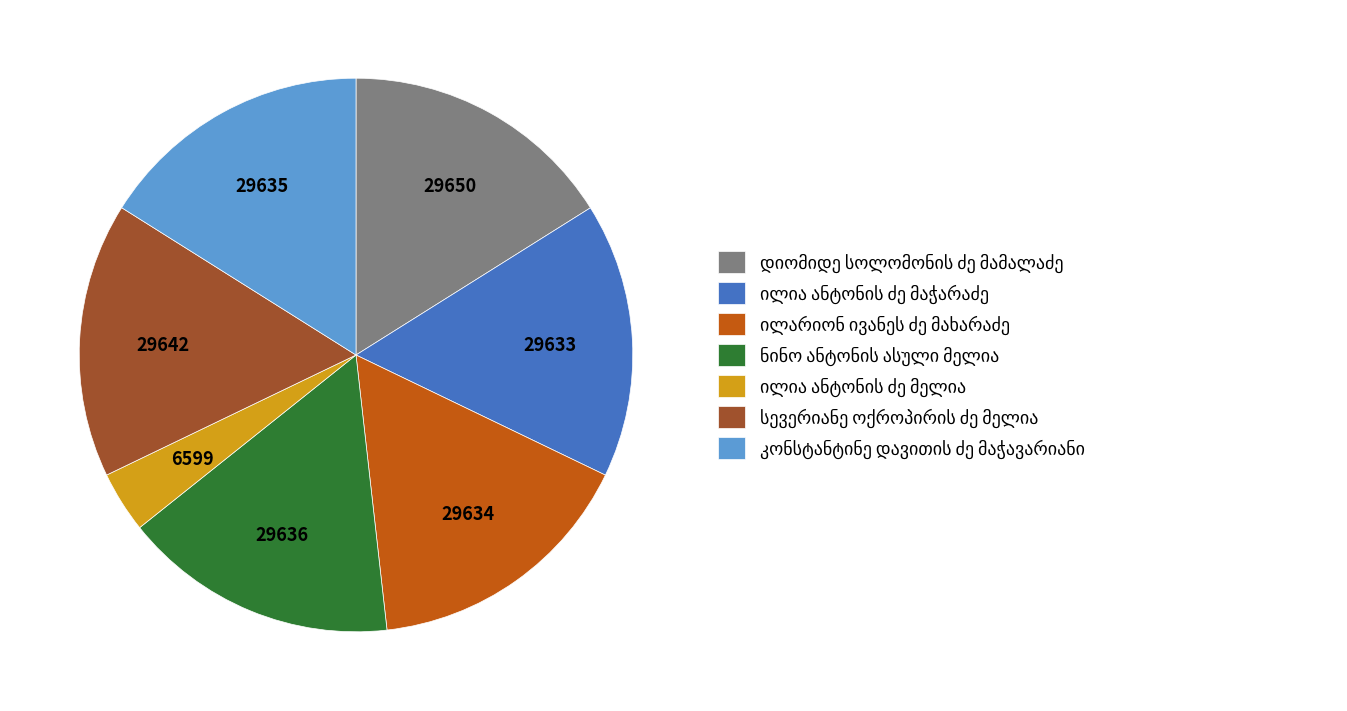

Is there a majority slice in this chart?

No